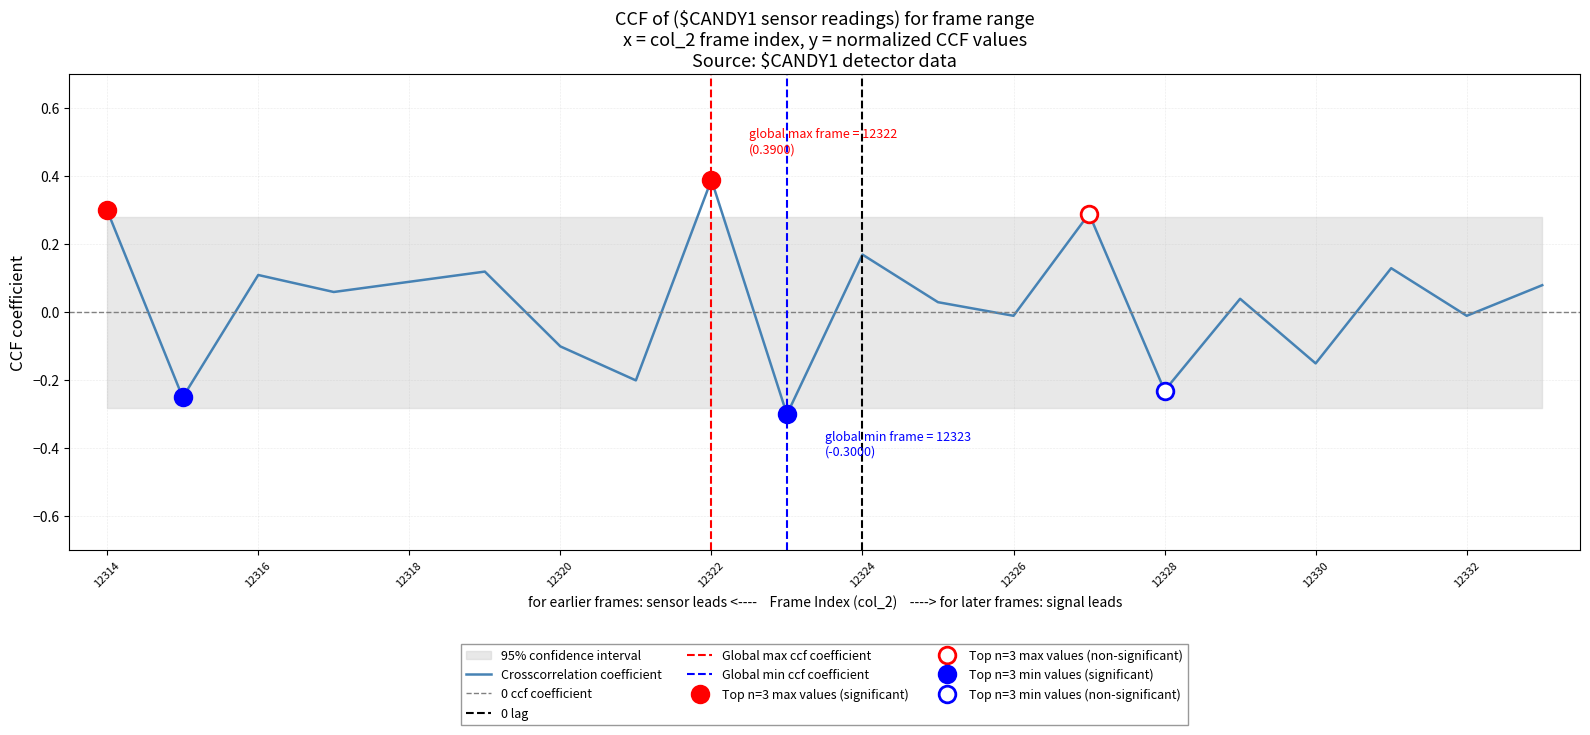

What is the change in value from 12331 to 12333?

-0.1